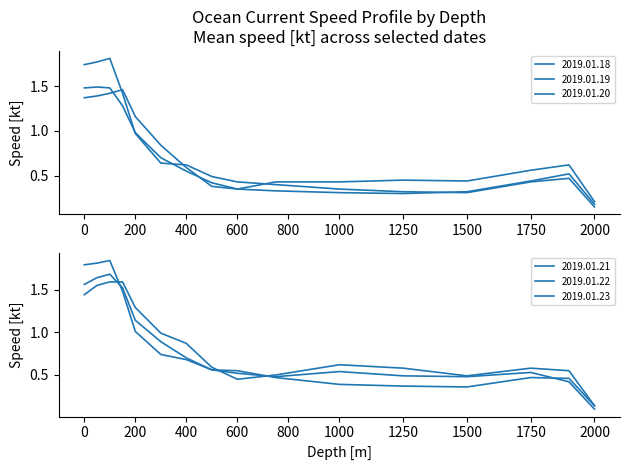

At how many categories does at least one series exceed 1?

5